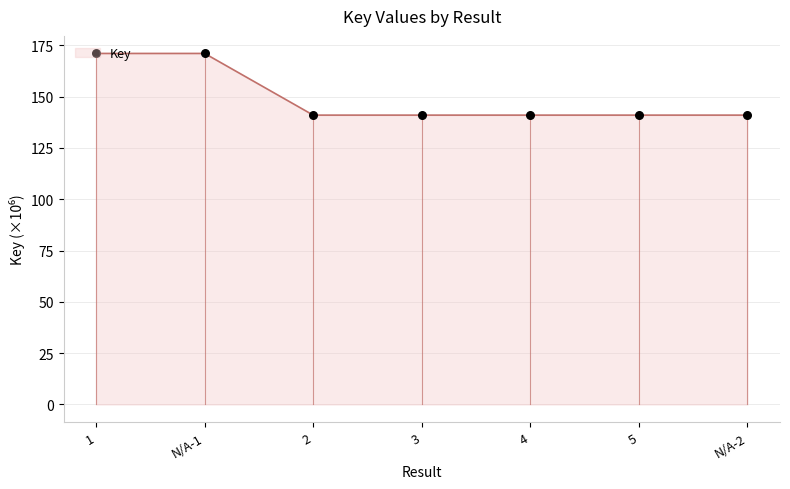

What is the ratio of the value at 2 to the value at N/A-2?

1.0